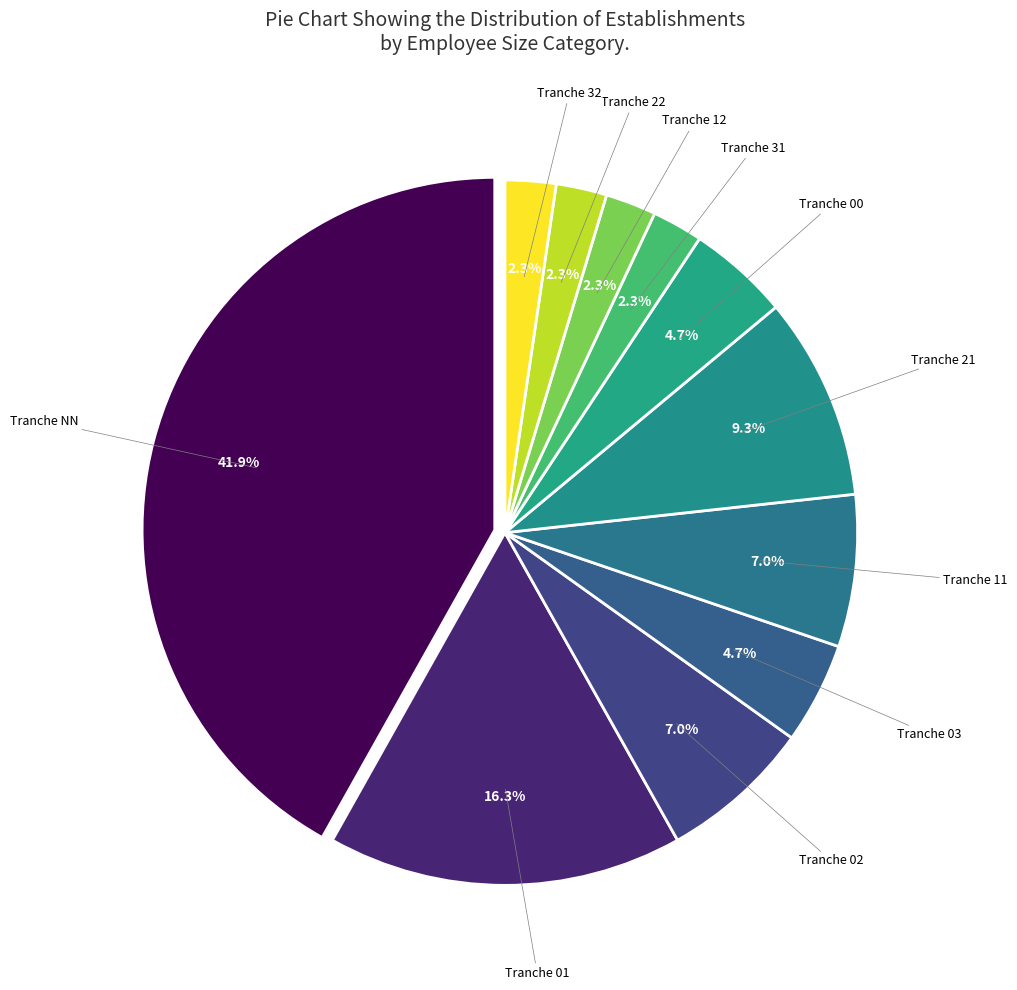

How many slices are in this pie chart?

11